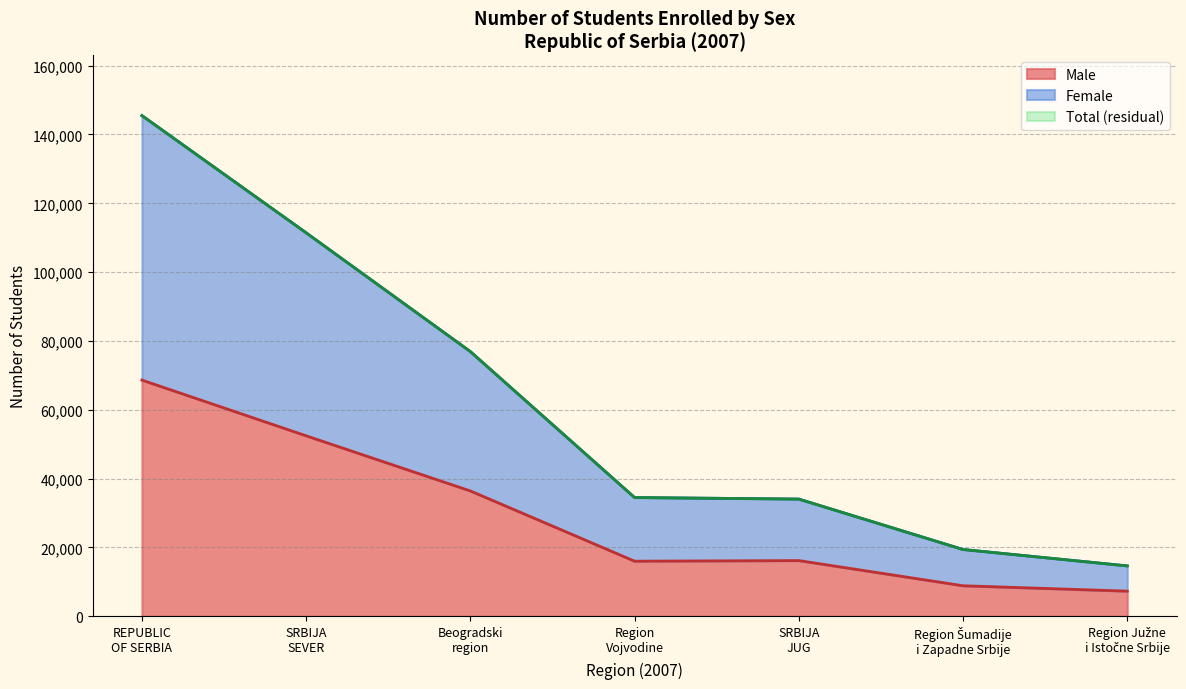

What is the lowest value of the Male series?

7313